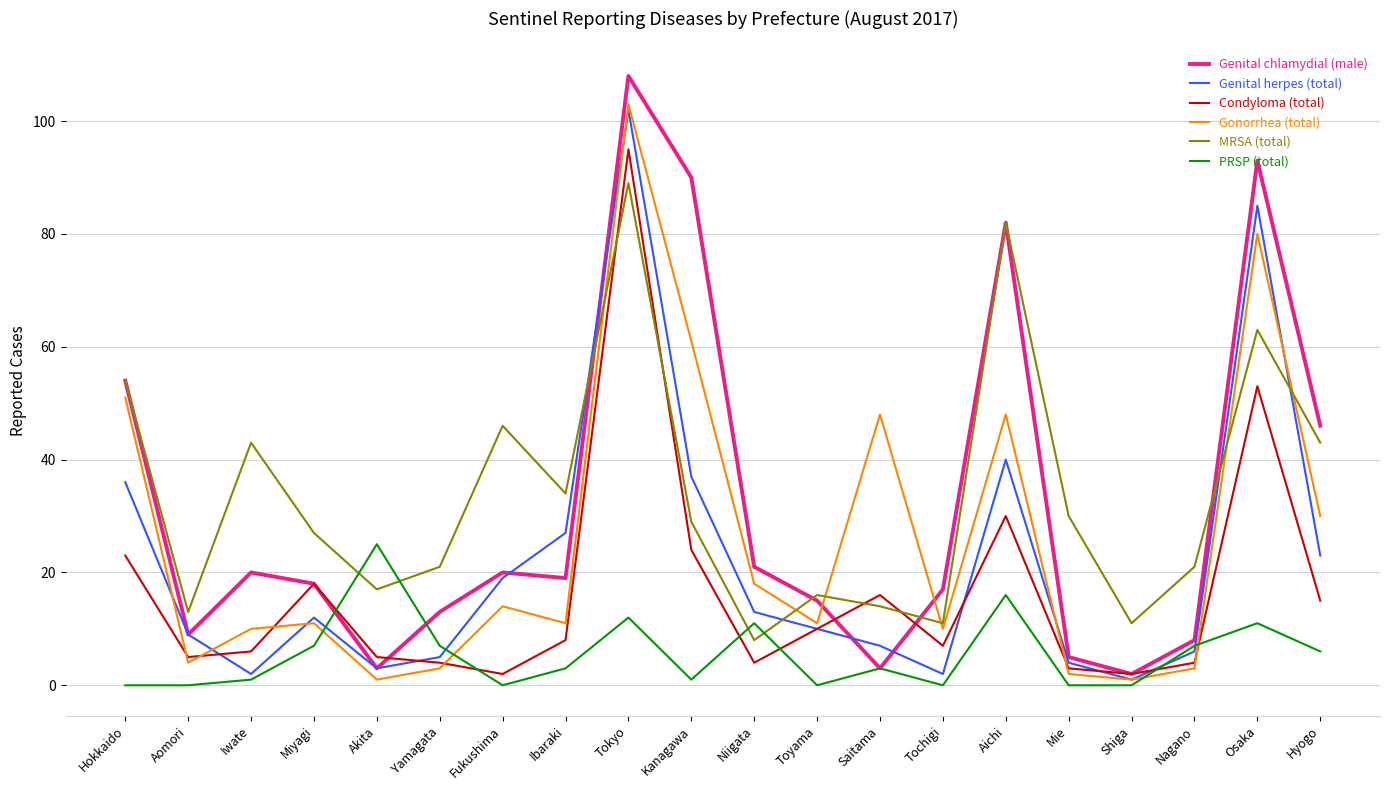

At which category does the chart reach its peak across all series?

Tokyo